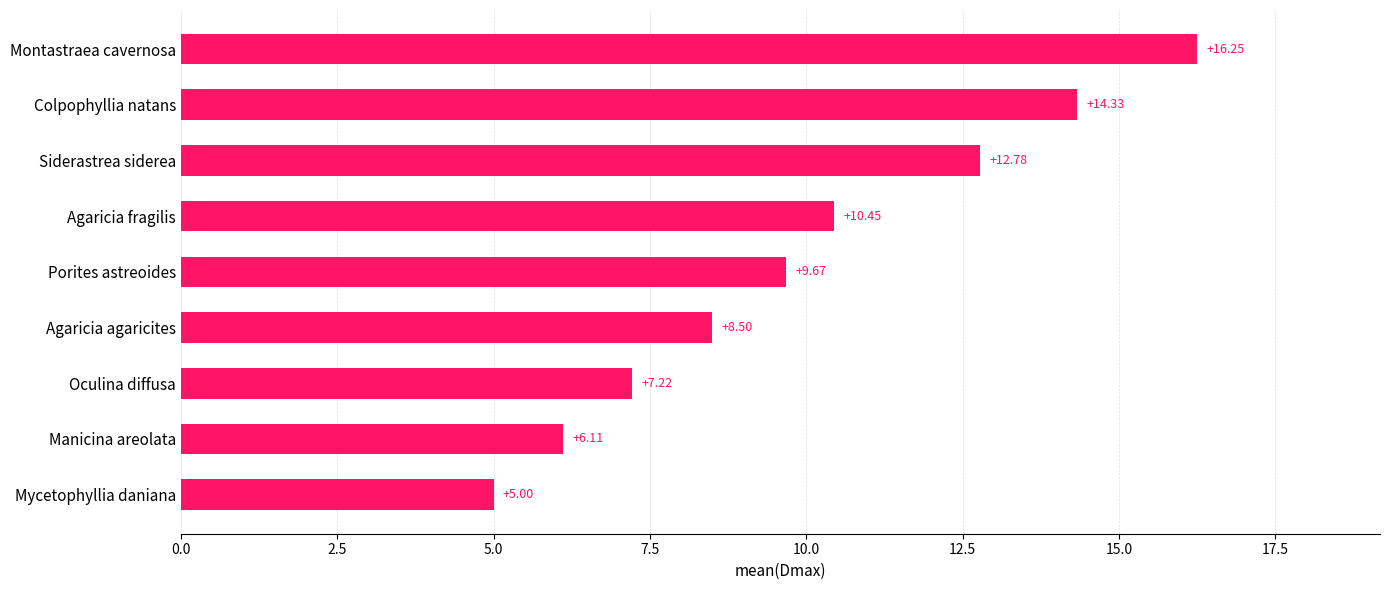

At which category does the chart reach its minimum across all series?

Mycetophyllia daniana